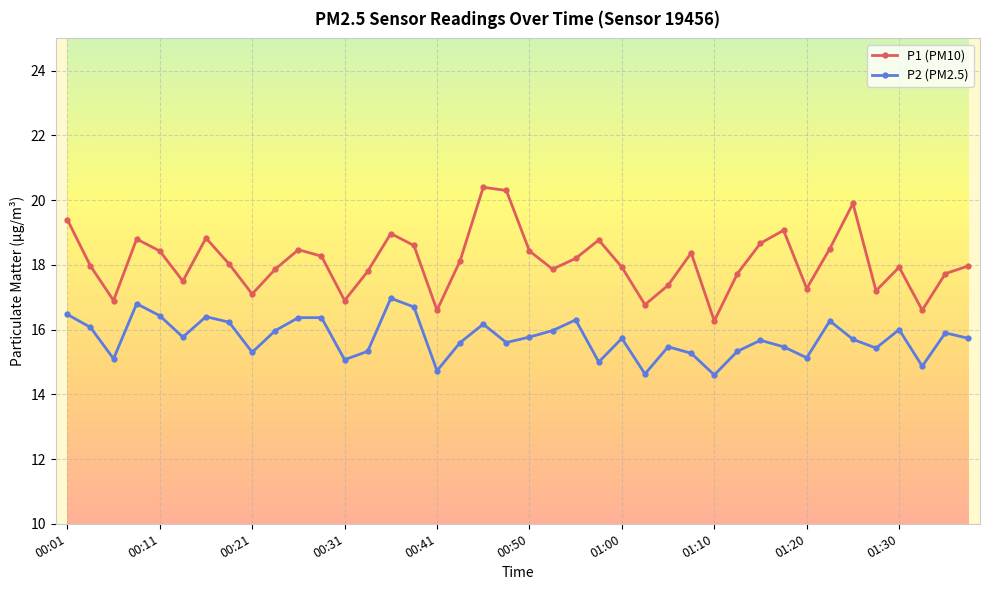

How many categories are shown in the chart?

40